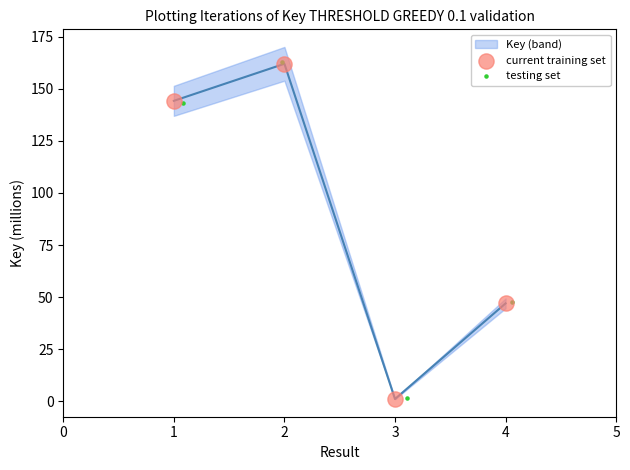

Which series has the widest spread of Y values?

testing set